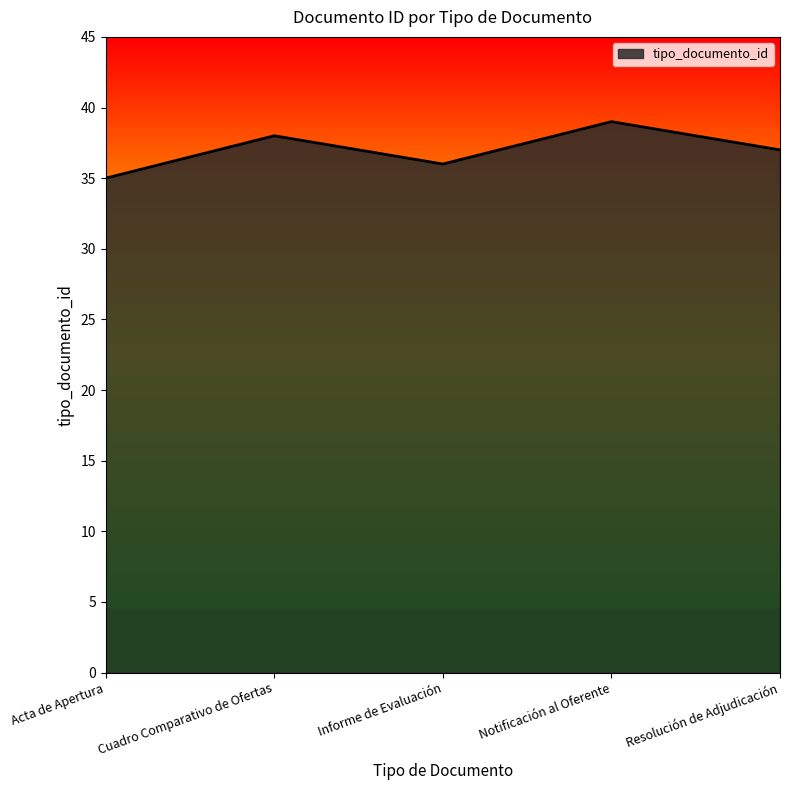

Reading left to right, transcribe all the data shown in this chart.

35	38	36	39	37